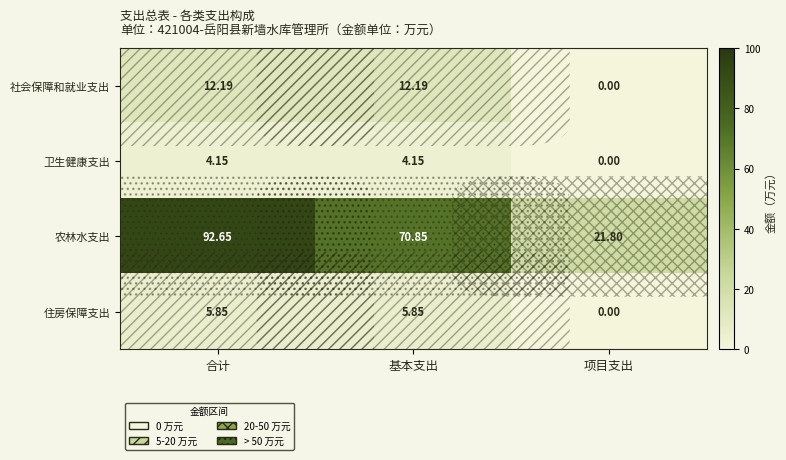

Which category has the lowest value in the 卫生健康支出 series?

项目支出